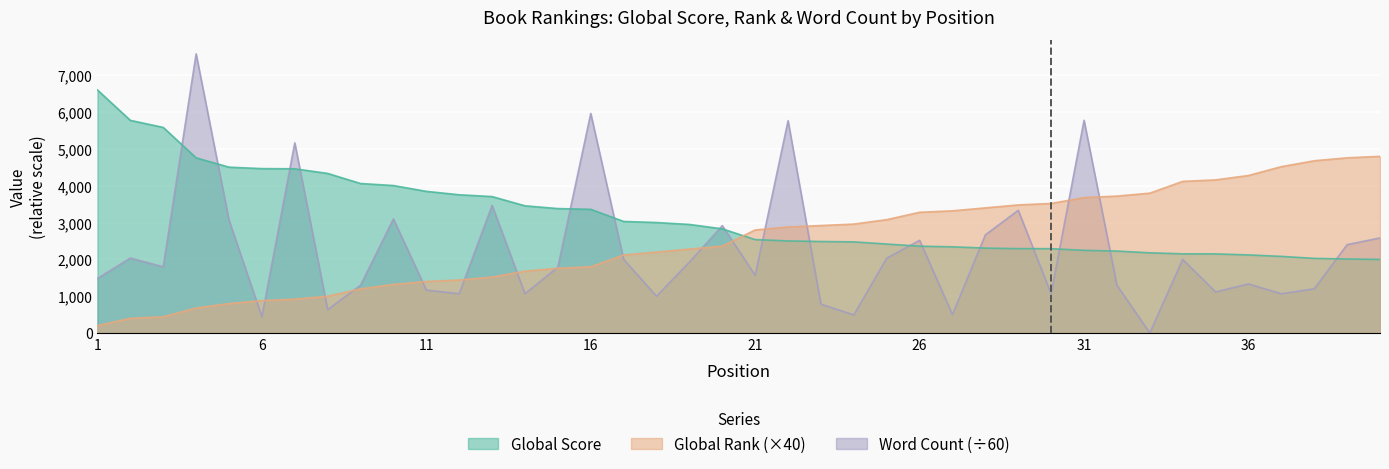

True or false: Global Score has a value of 993.5 at 8.

False